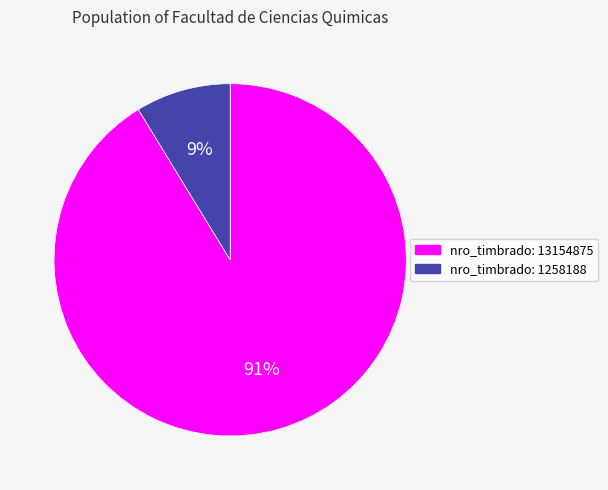

How many slices are in this pie chart?

2